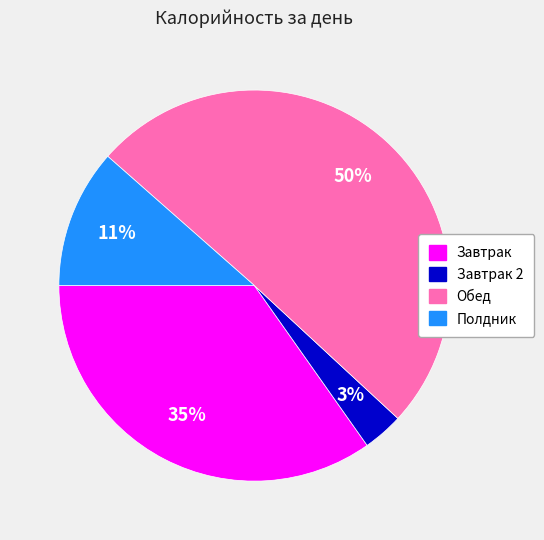

Does any single category account for the majority?

Yes